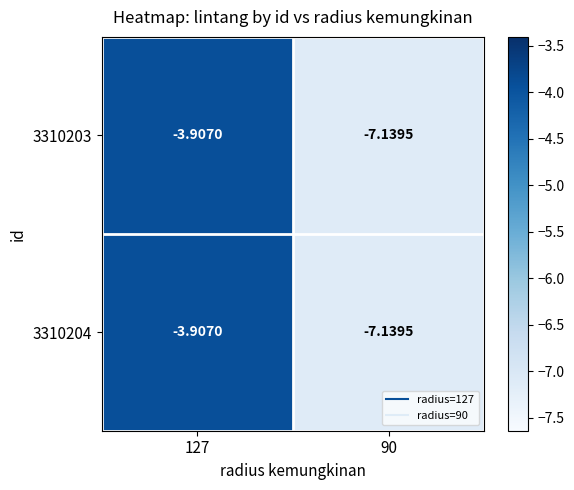

Is the value of 3310204 at 90 greater than the value of 3310203 at 127?

No